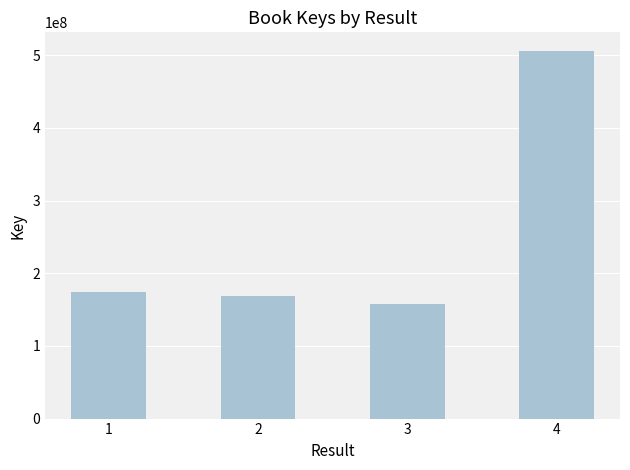

How many series are shown in this chart?

1